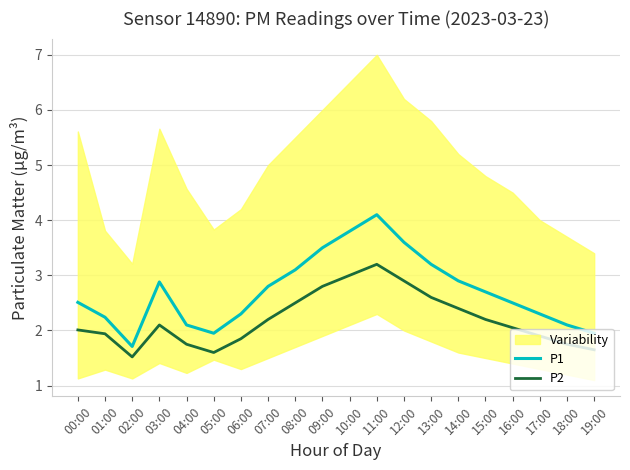

What is the approximate value of P1 at 00:00?

2.5